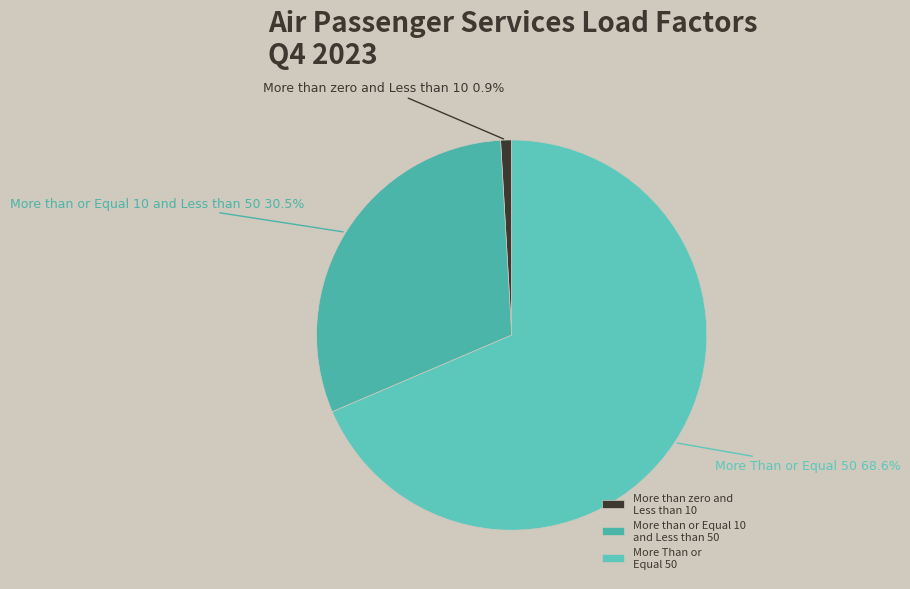

Which slice is the largest?

More Than or Equal 50